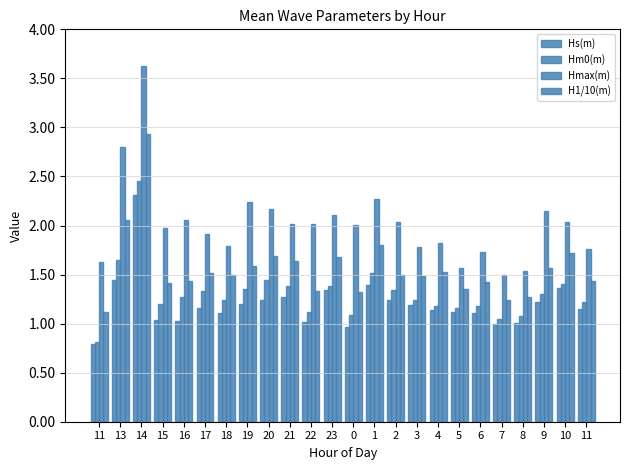

Are the bars grouped side by side (vs. stacked)?

Yes